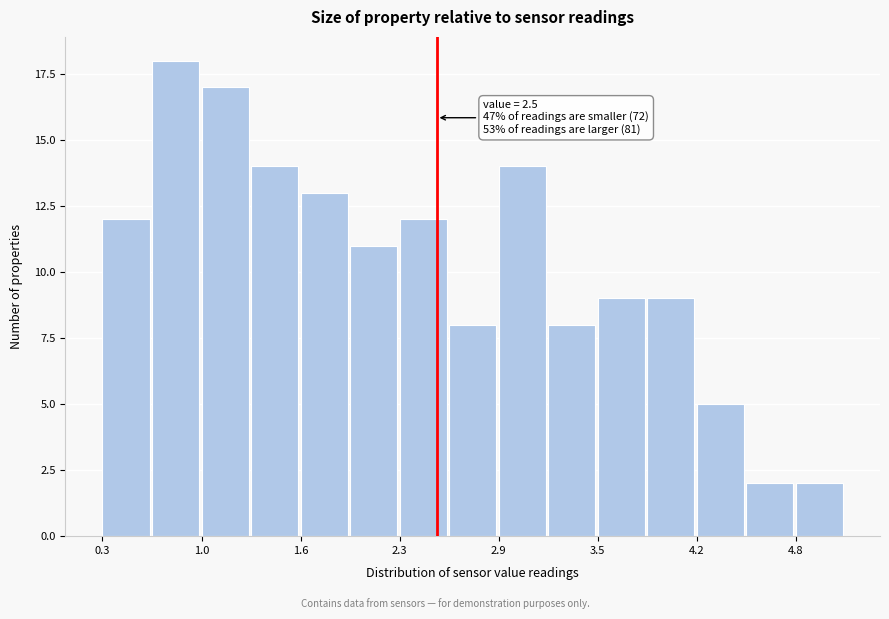

Read against the x-axis, roughly where is the centre of the tallest bar?

0.8